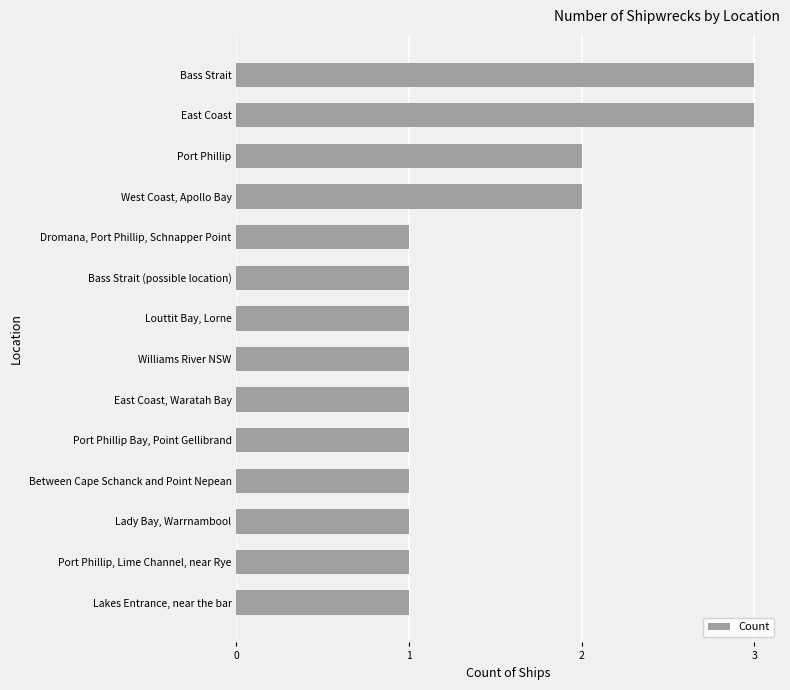

What is the sum of all values?

20